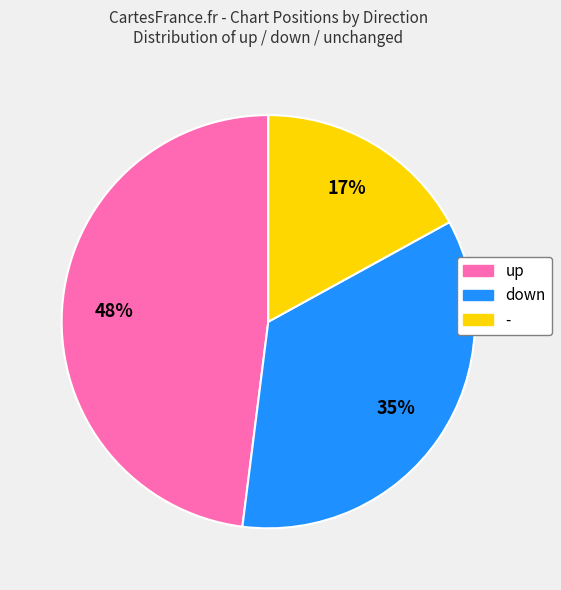

To the nearest percent, what is the combined percentage of up and down?

83%